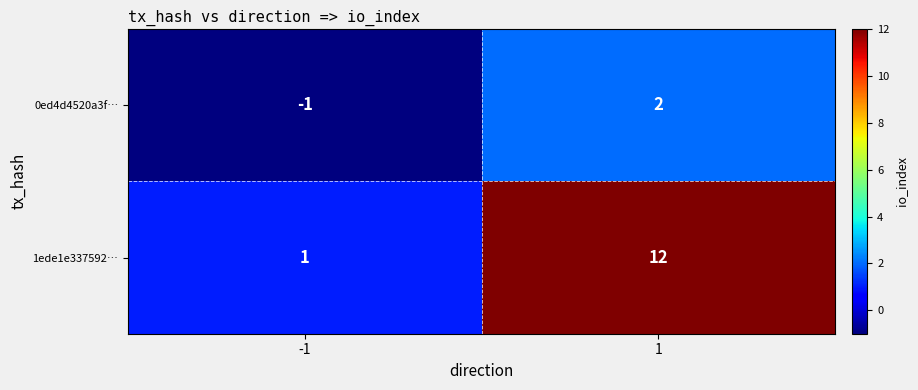

What is the greatest value displayed?

12